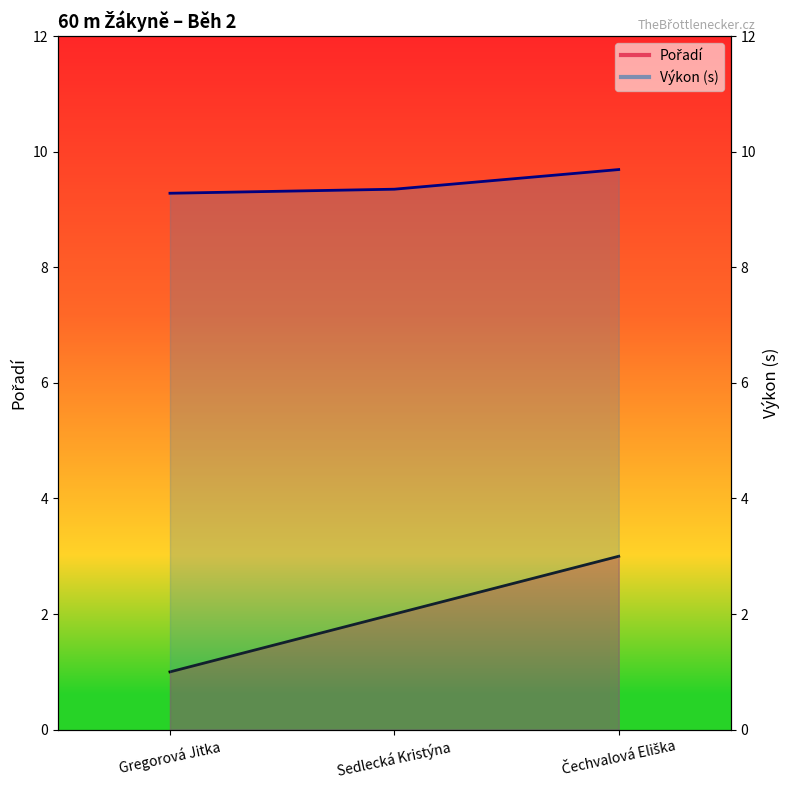

At which category is the sum across all series the highest?

Čechvalová Eliška